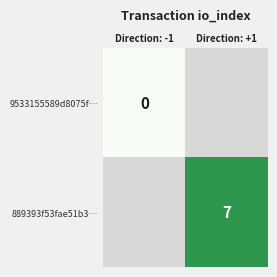

Is it true that 889393f53fae51b3… equals 2 at Direction: +1?

False